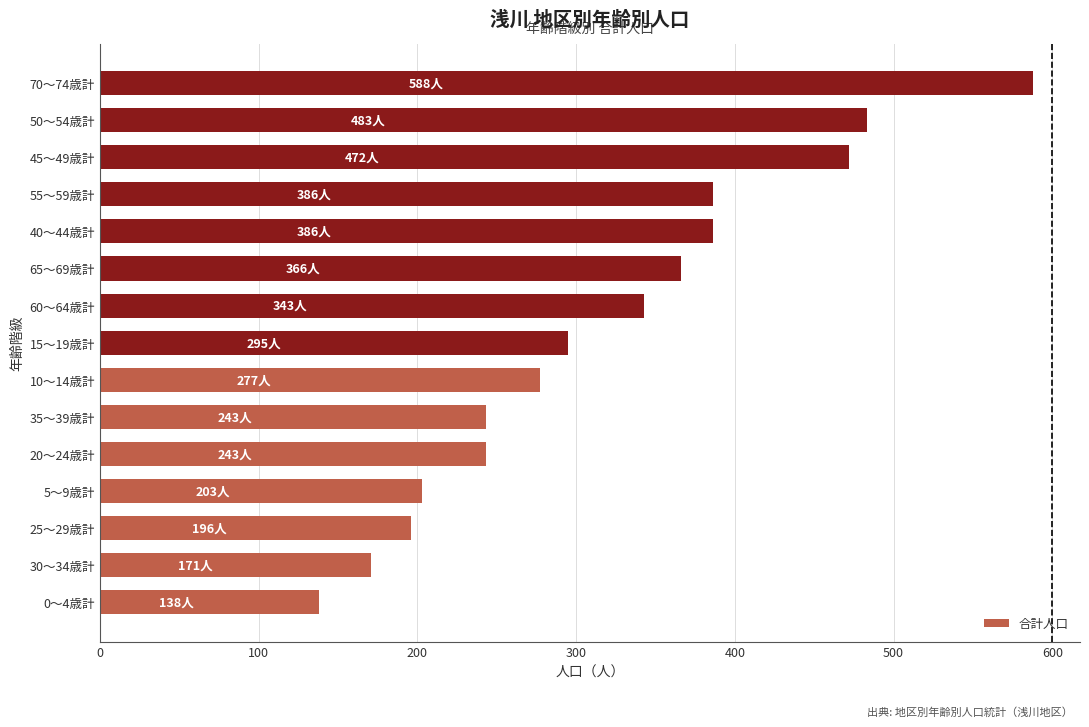

Which has a higher value, 30～34歳計 or 45～49歳計?

45～49歳計